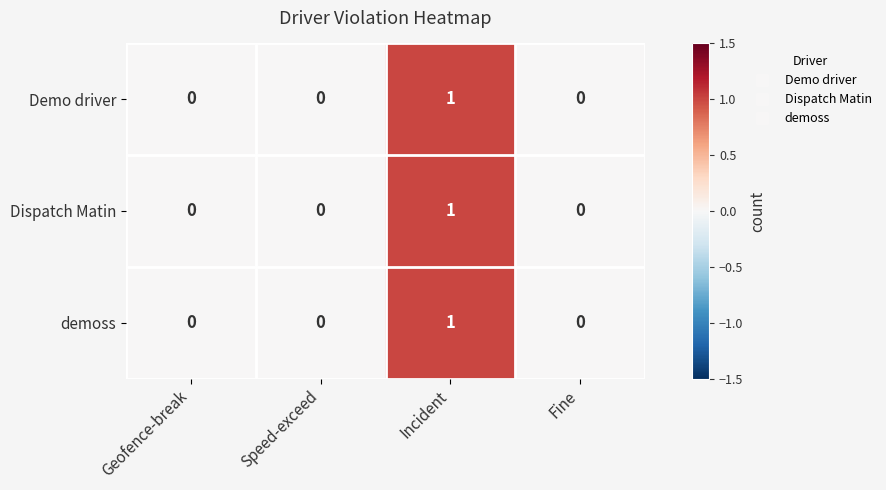

Is it true that demoss equals 0 at Speed-exceed?

True